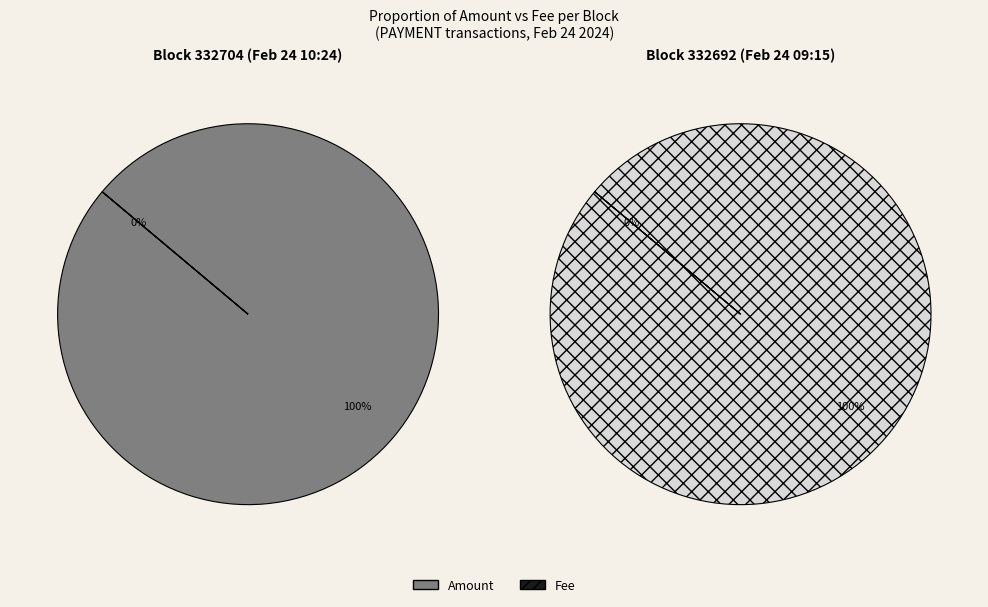

How many slices are in this pie chart?

2